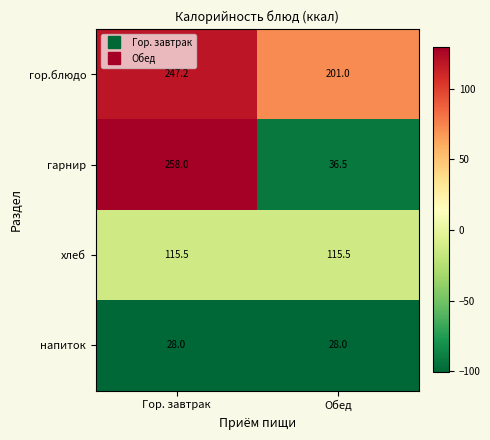

The value of напиток at Гор. завтрак is 28.0. True or false?

True